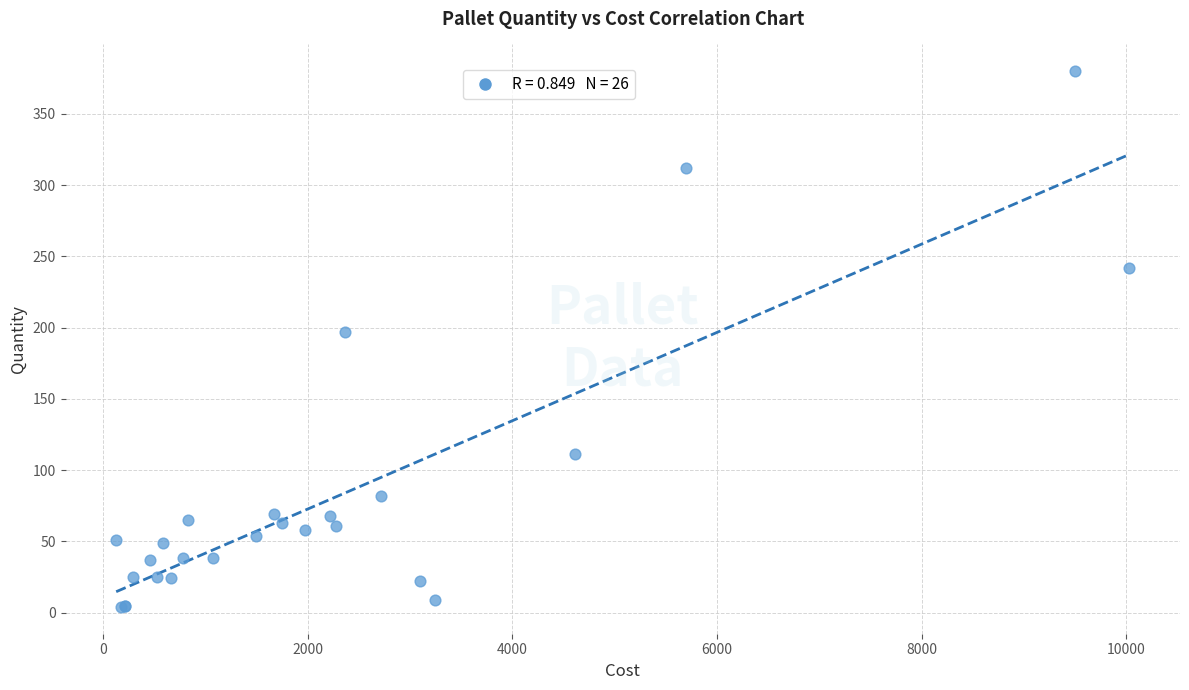

What Y value in the scatter plot is closest to 192?

197